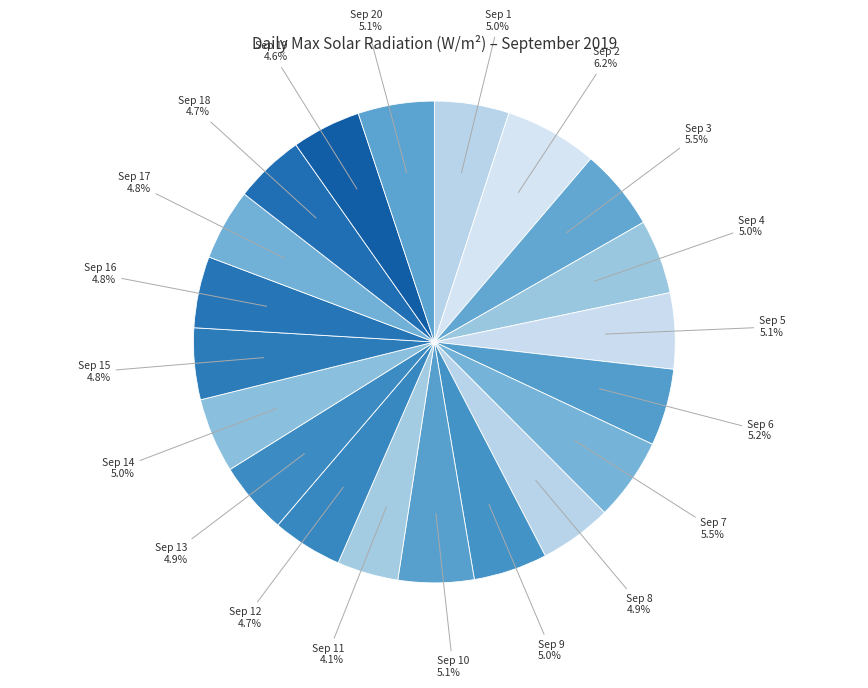

To the nearest percent, what is the difference between the largest and smallest slice percentages?

2%